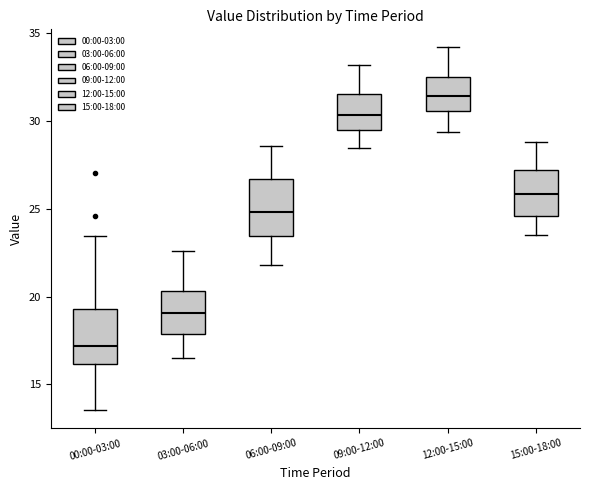

Reading left to right, read every box against the y-axis: the position of its median line, the range the box covers, and the ends of its whiskers. The values are not printed on the chart, so give them approximately, as read against the axis.

00:00-03:00: median 17.0, box 16.0 to 19.5, whiskers 13.5 to 23.5
03:00-06:00: median 19.0, box 18.0 to 20.5, whiskers 16.5 to 22.5
06:00-09:00: median 25.0, box 23.5 to 26.5, whiskers 22.0 to 28.5
09:00-12:00: median 30.5, box 29.5 to 31.5, whiskers 28.5 to 33.0
12:00-15:00: median 31.5, box 30.5 to 32.5, whiskers 29.5 to 34.0
15:00-18:00: median 26.0, box 24.5 to 27.0, whiskers 23.5 to 29.0